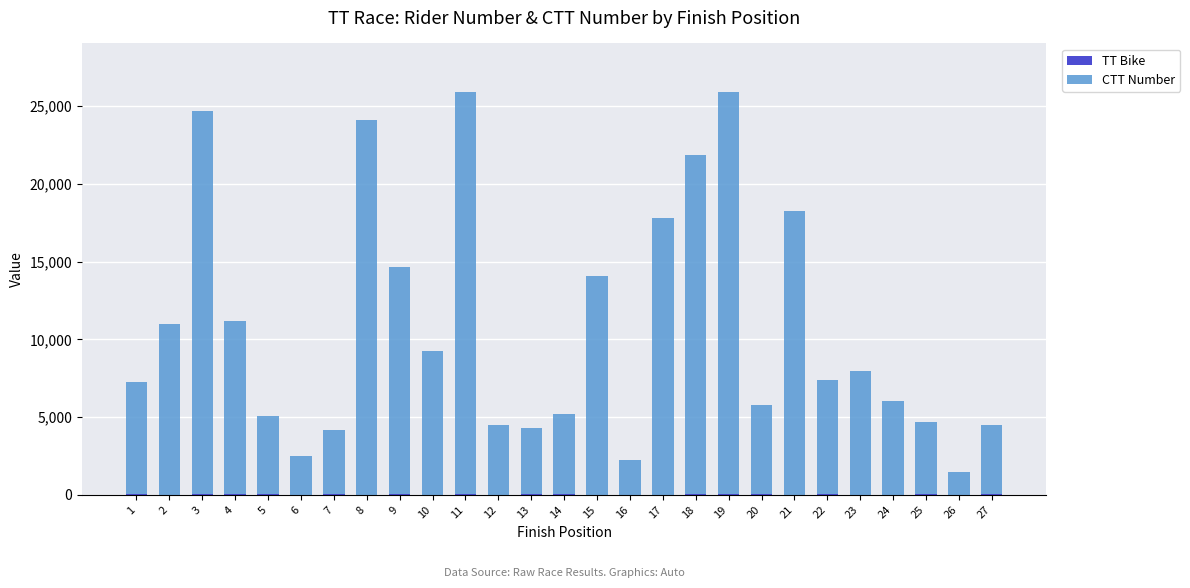

Does the chart contain stacked bars?

Yes